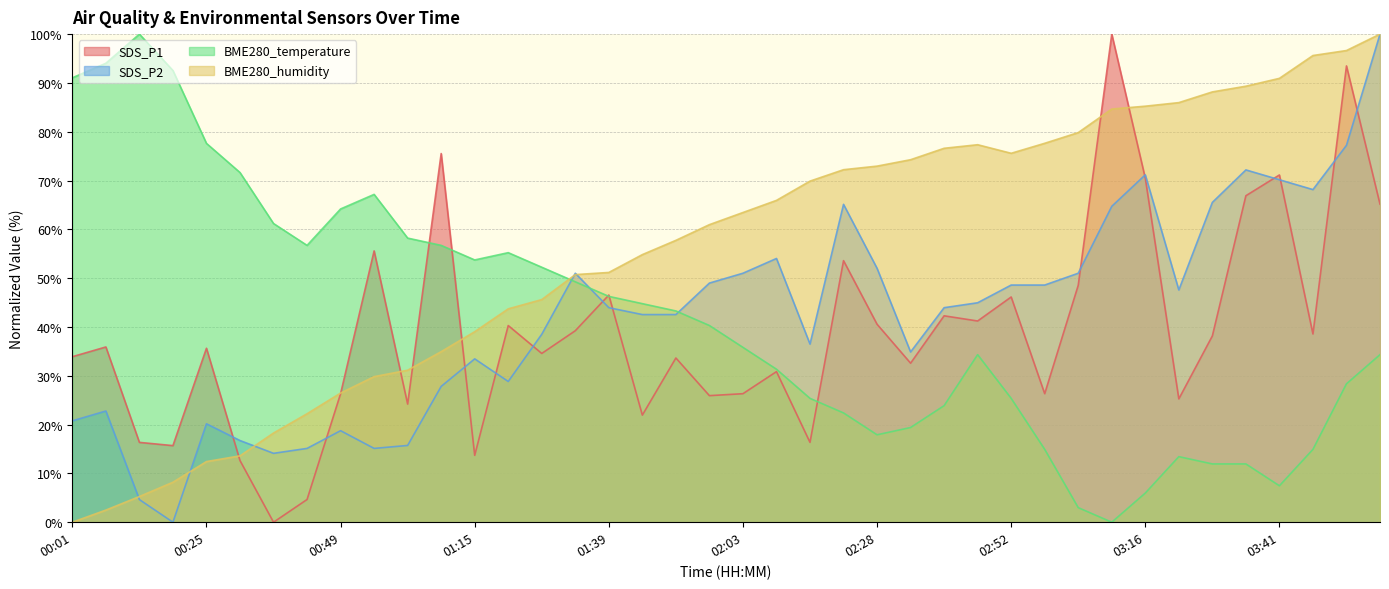

At which category does the chart reach its minimum across all series?

00:37